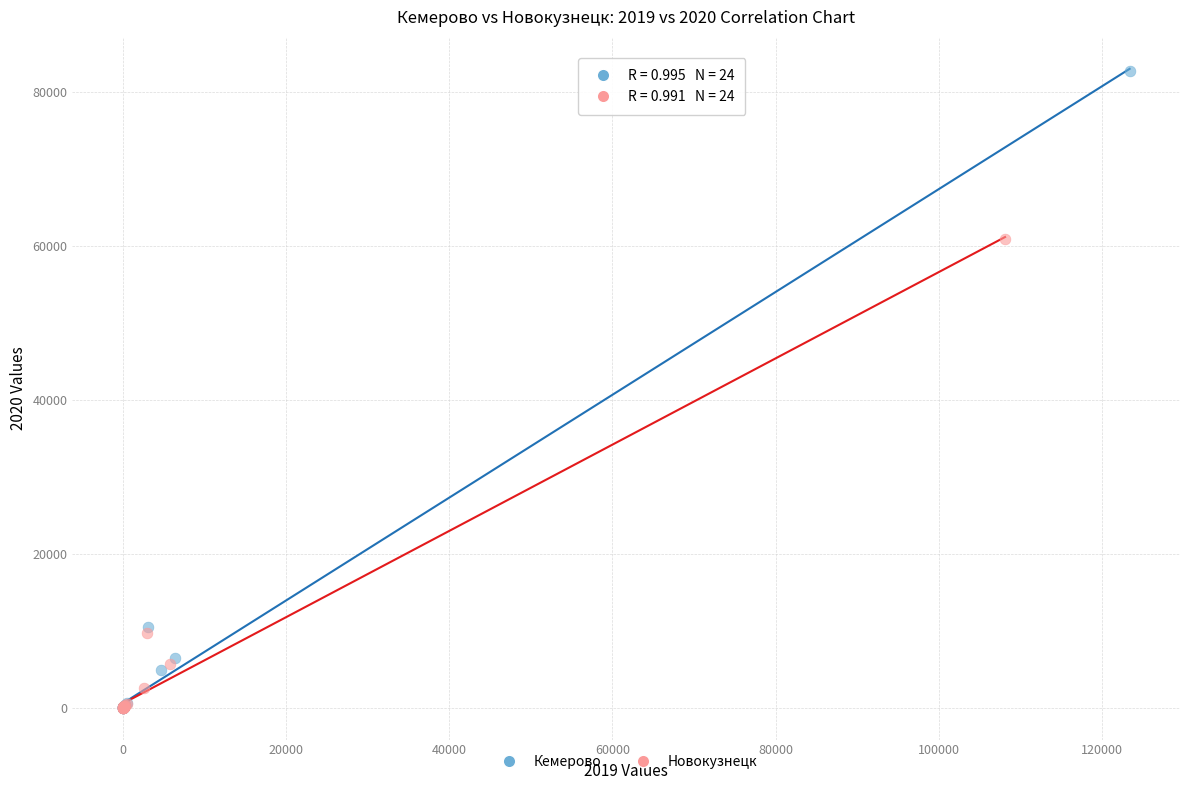

Which series contains the highest Y value?

Кемерово